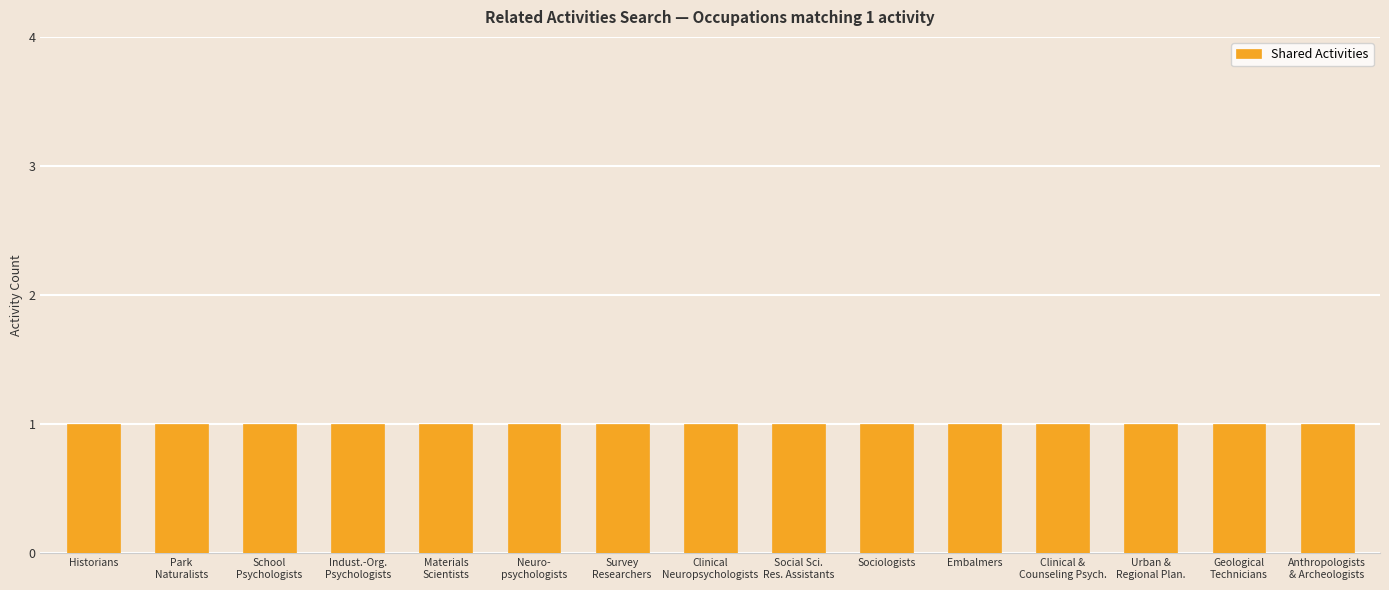

What is the label of the 6th bar from the left?

Neuropsychologists